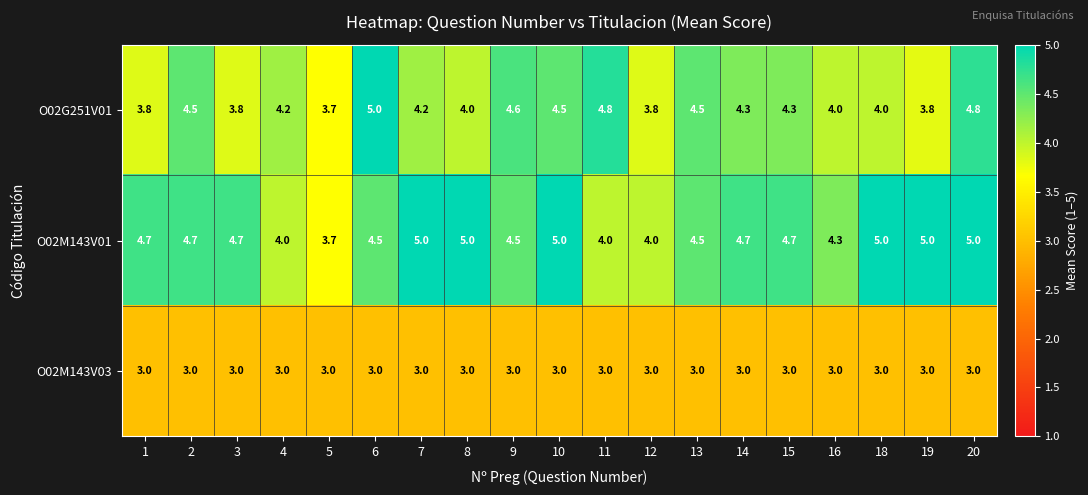

What is the maximum value shown in the chart?

5.0